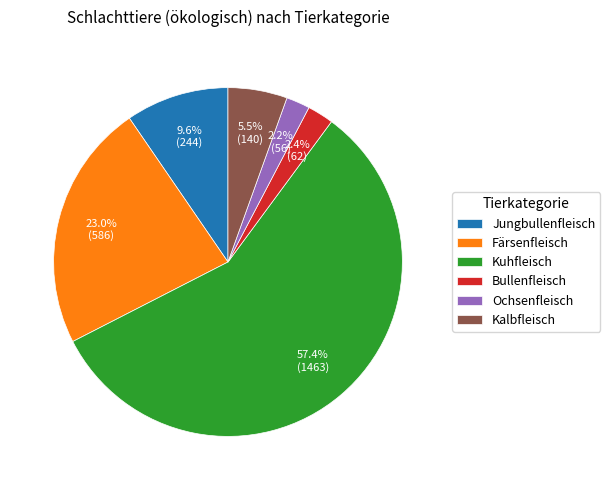

What portion of the pie excludes Kalbfleisch?

94.5%